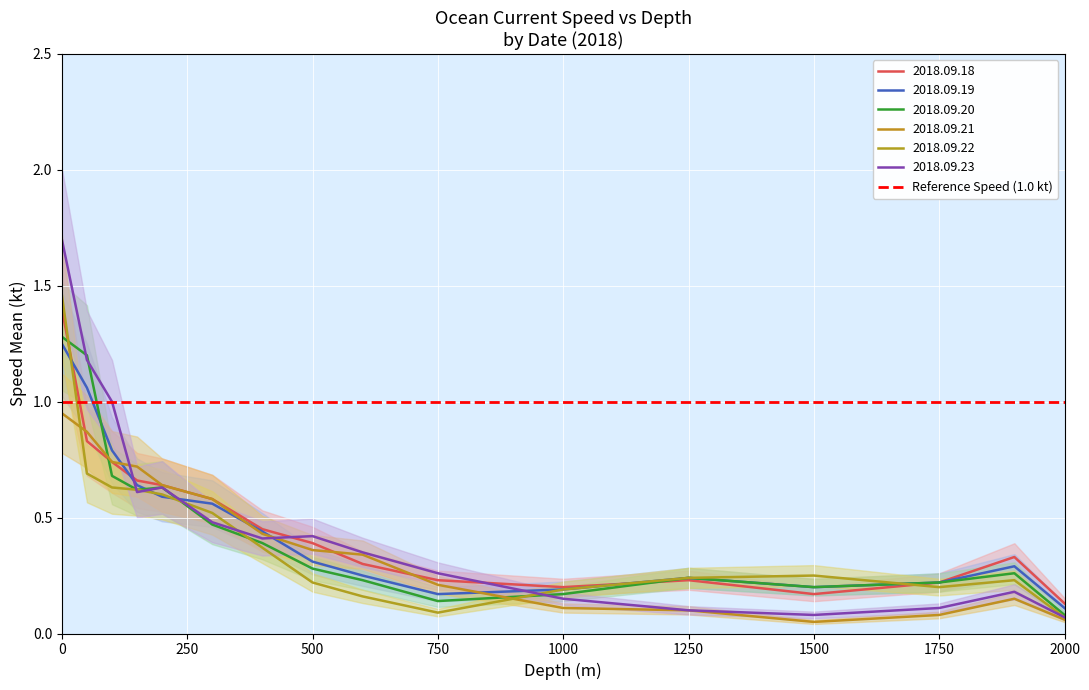

What is the maximum value for 2018.09.23?

1.7